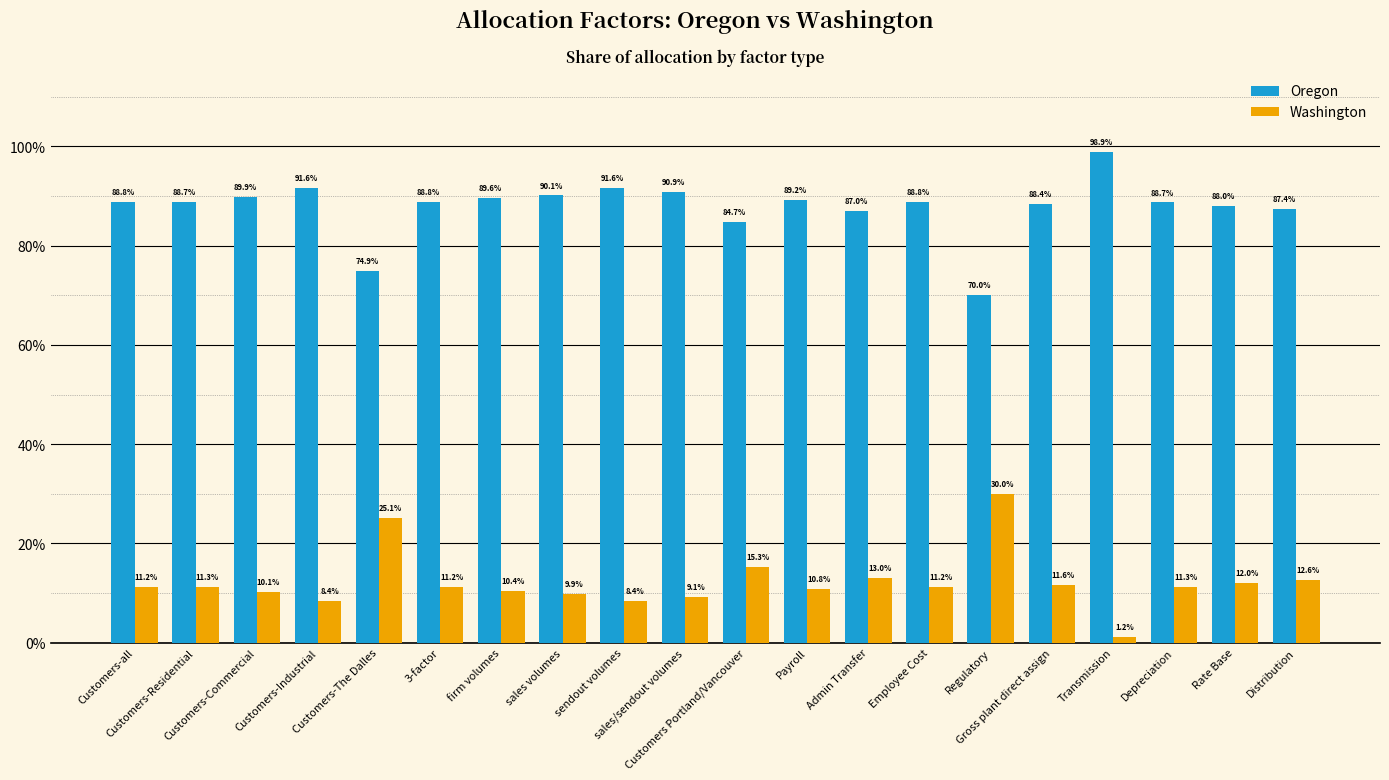

What are all the series names shown in the legend?

Oregon, Washington